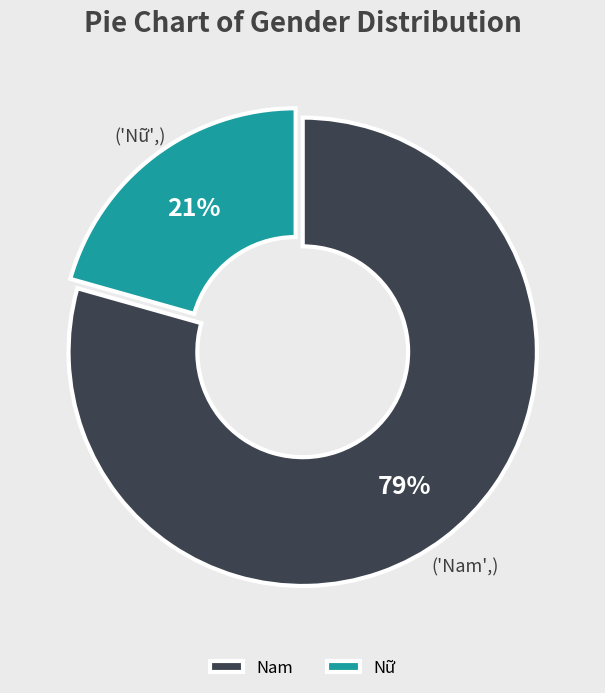

Count the number of slices in the pie.

2